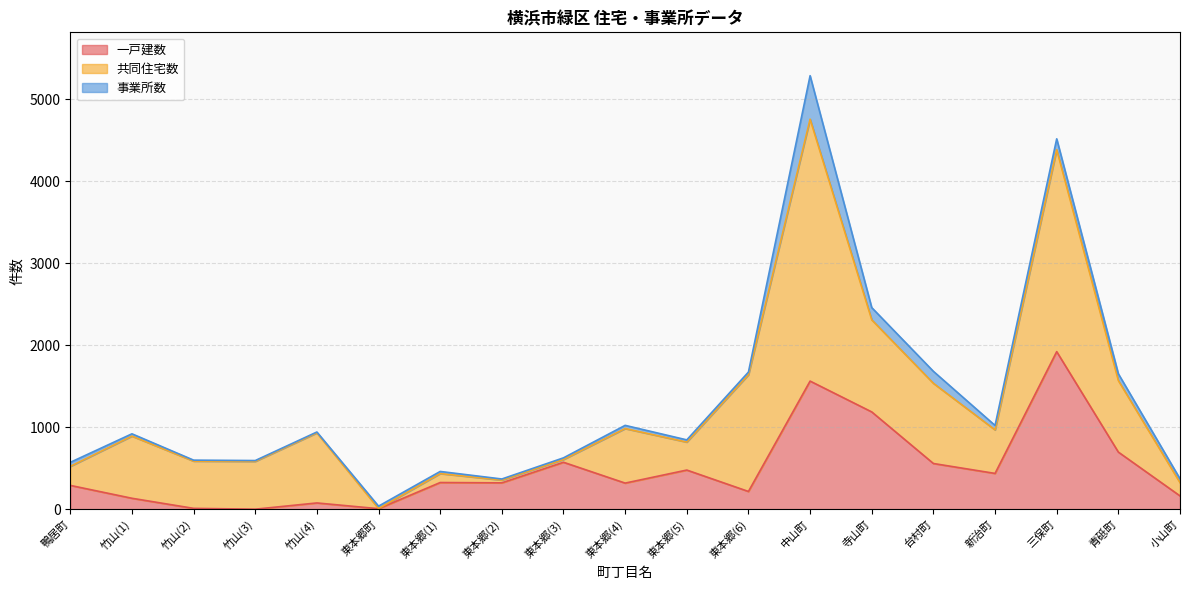

The 共同住宅数 series shows 872 at 青砥町. True or false?

True